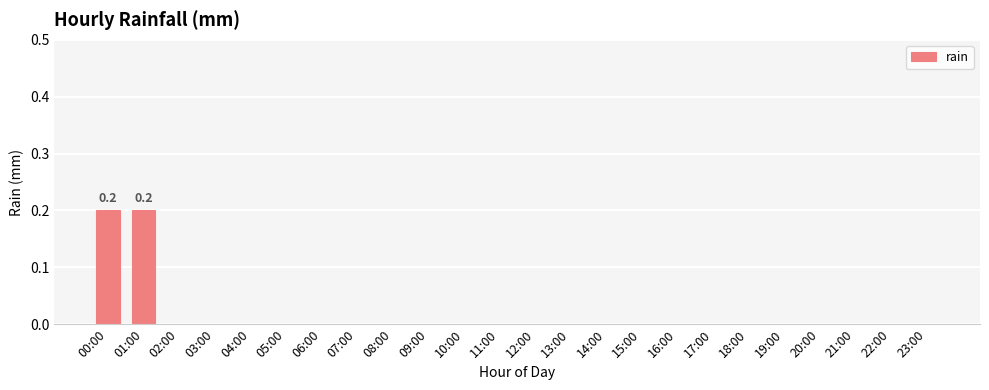

Count the number of data series in this chart.

1